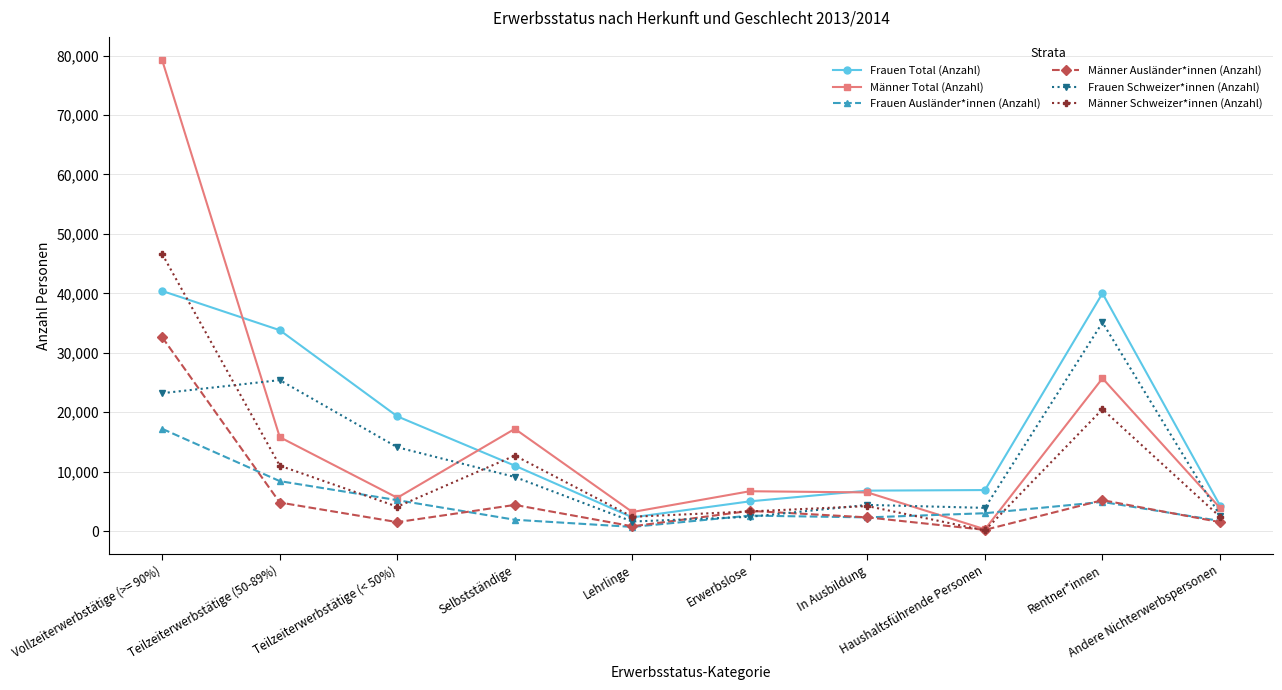

True or false: Frauen Total (Anzahl) has more than 0 interior local peaks.

True